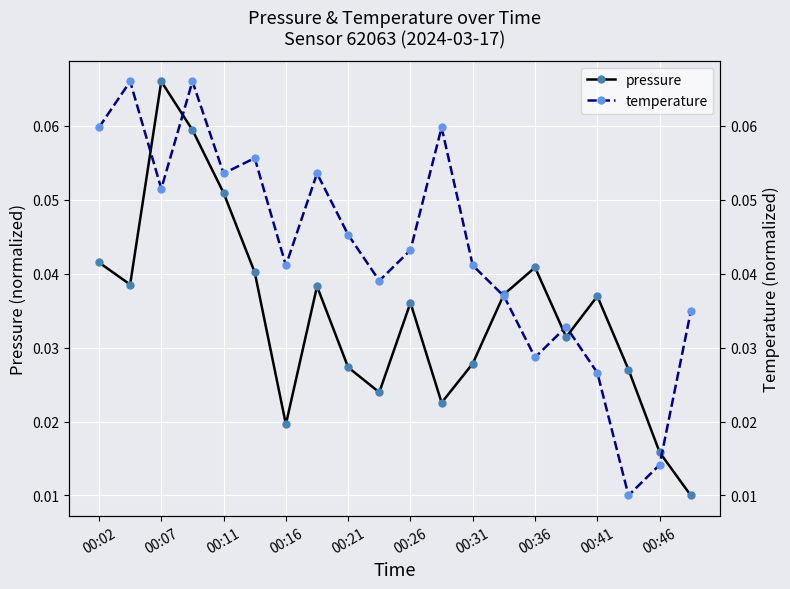

In pressure, how many points are lower than both neighbors (excluding endpoints)?

5